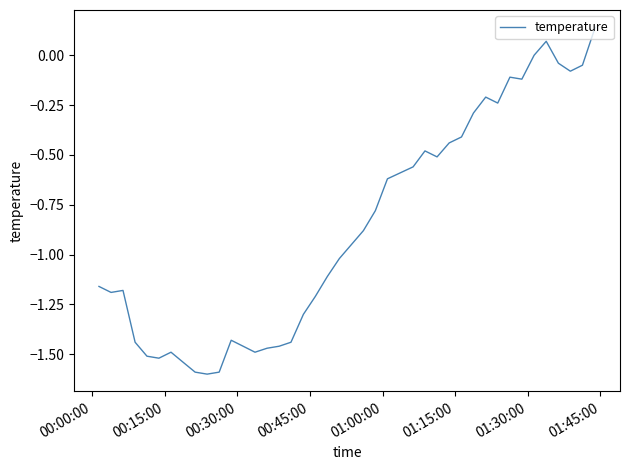

What is the difference between the maximum and minimum values?

1.7